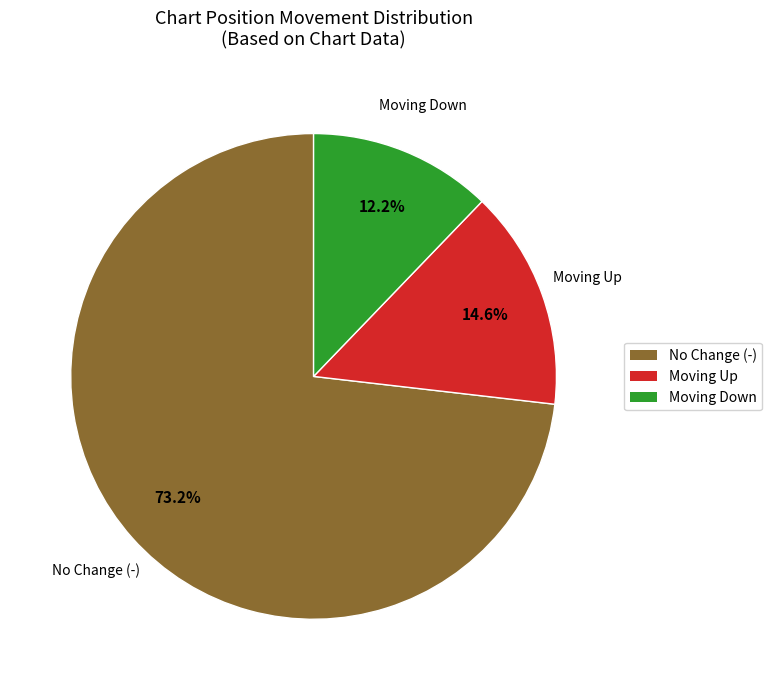

Which category accounts for the majority?

No Change (-)